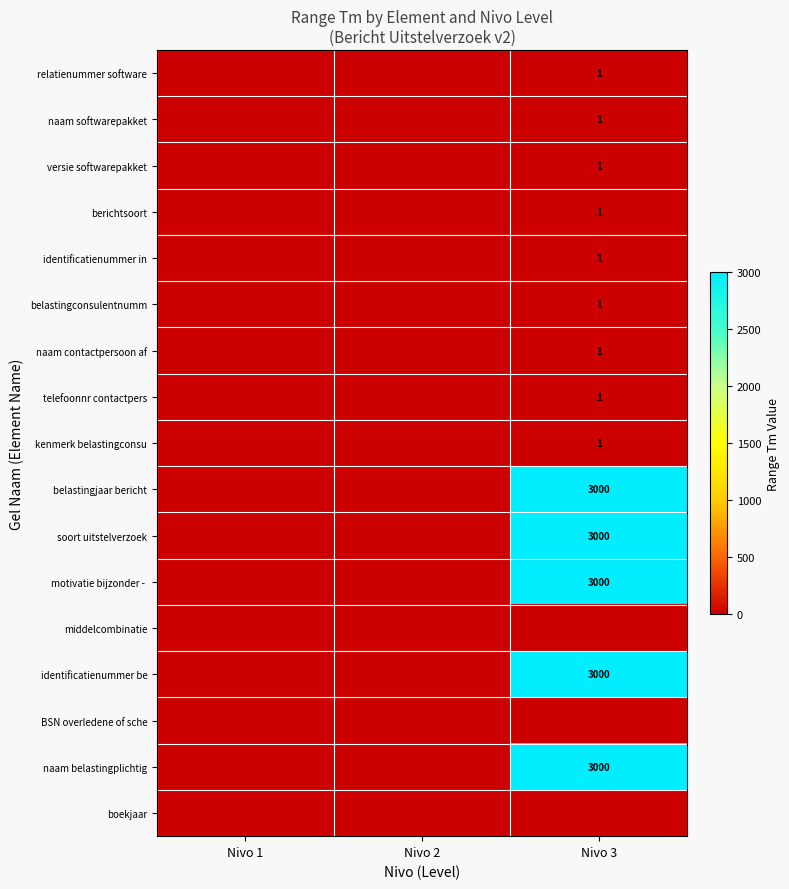

The berichtsoort series shows 1 at Nivo 3. True or false?

True